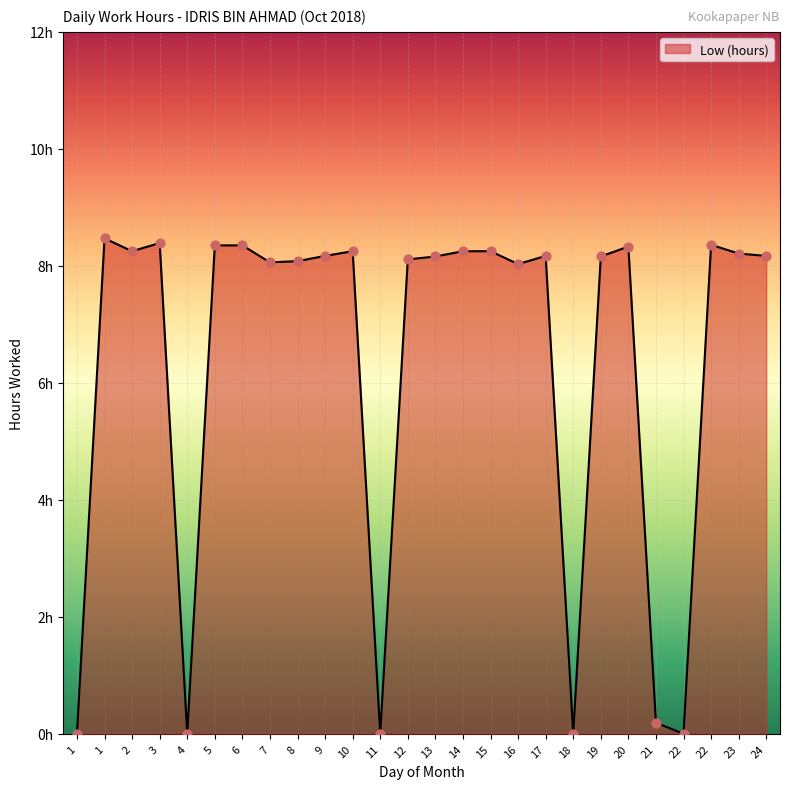

Does the chart have visible grid lines?

Yes